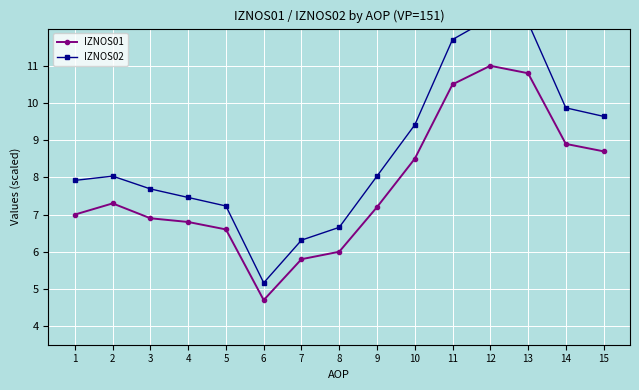

Rank the series by their maximum value, from highest to lowest.

IZNOS02, IZNOS01